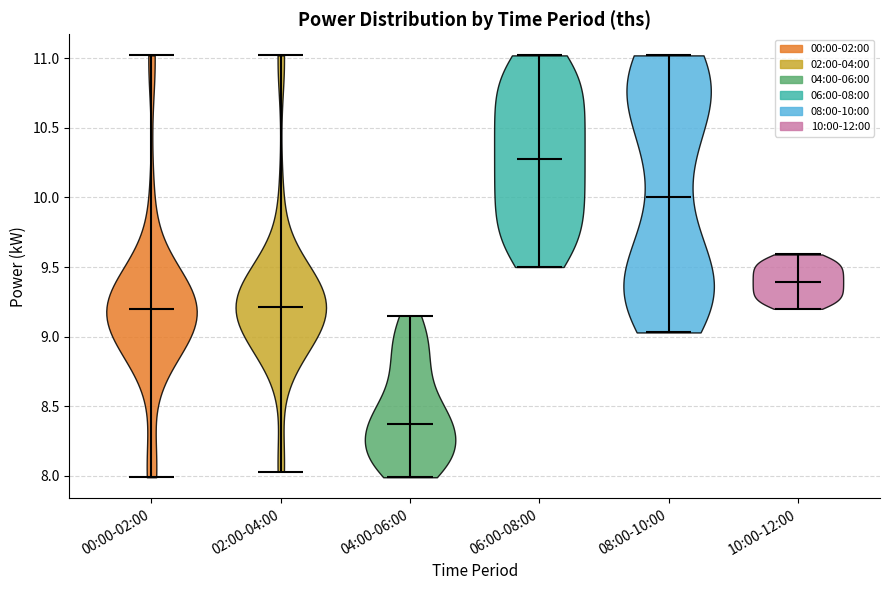

What is the lowest point the violin for 02:00-04:00 reaches on the y-axis? The values are not printed on the chart, so give them approximately, as read against the axis.

8.05